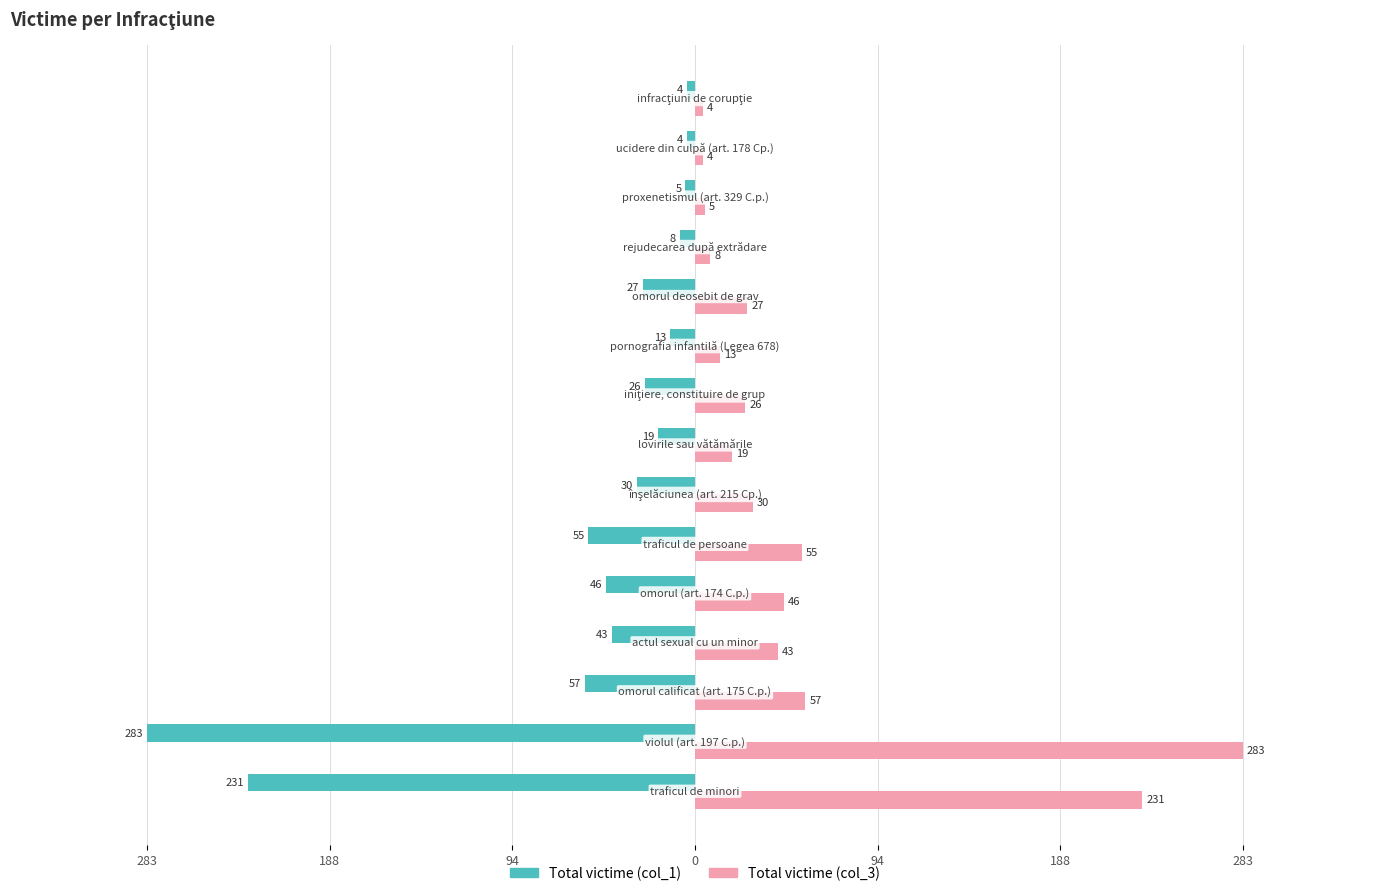

At how many categories does at least one series exceed 251?

1